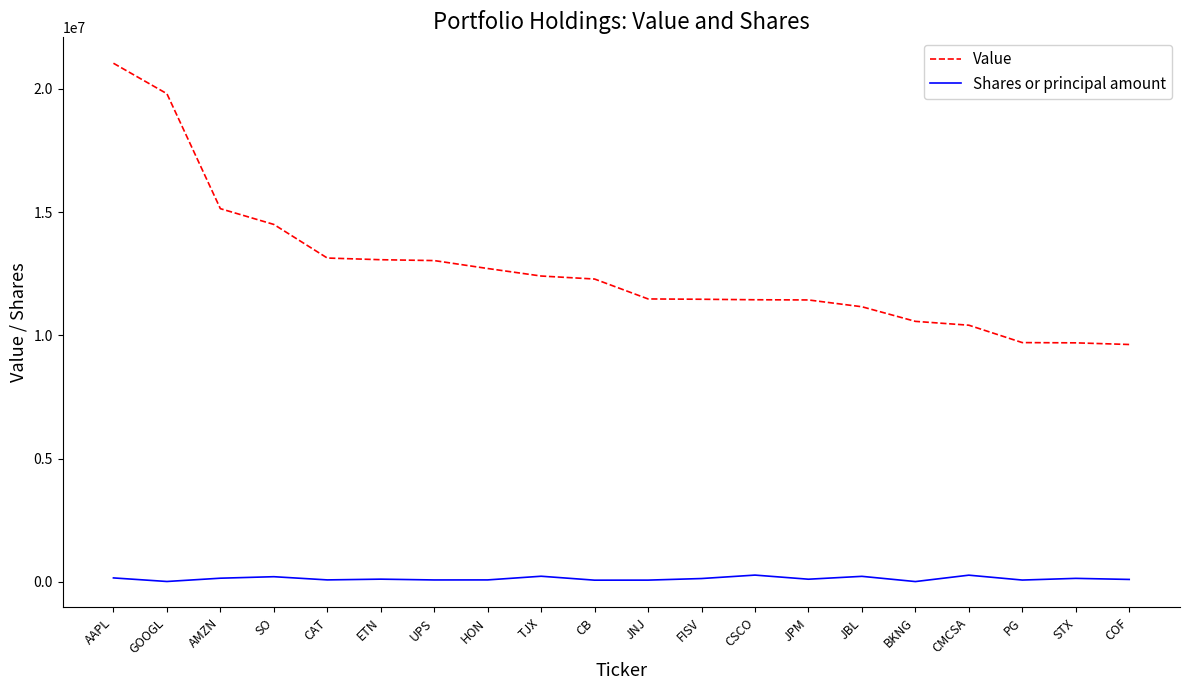

What is the maximum value for Value?

21043000